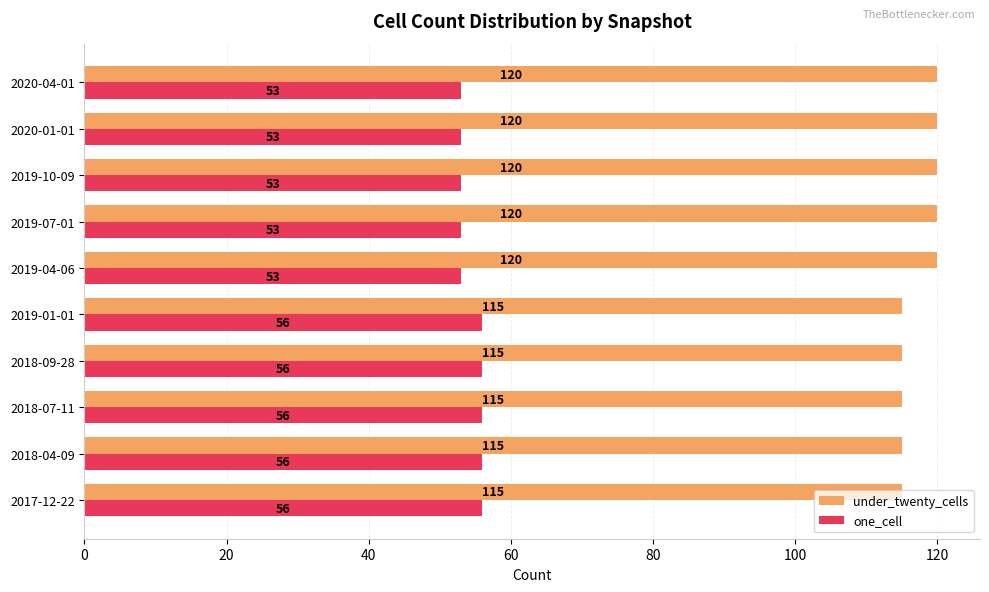

Rank the series by their average value, from lowest to highest.

one_cell, under_twenty_cells